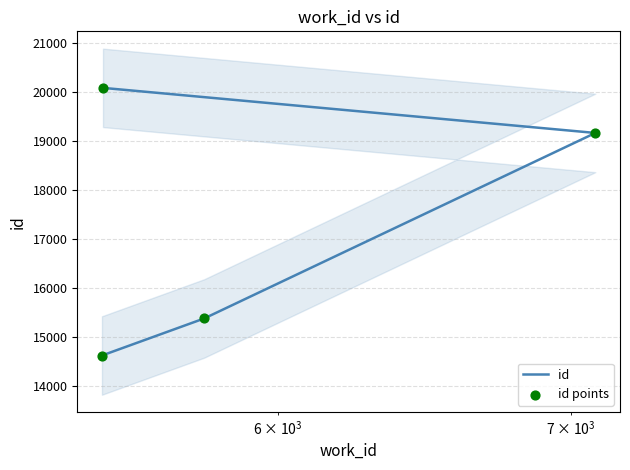

Which series has the largest total across all categories?

id